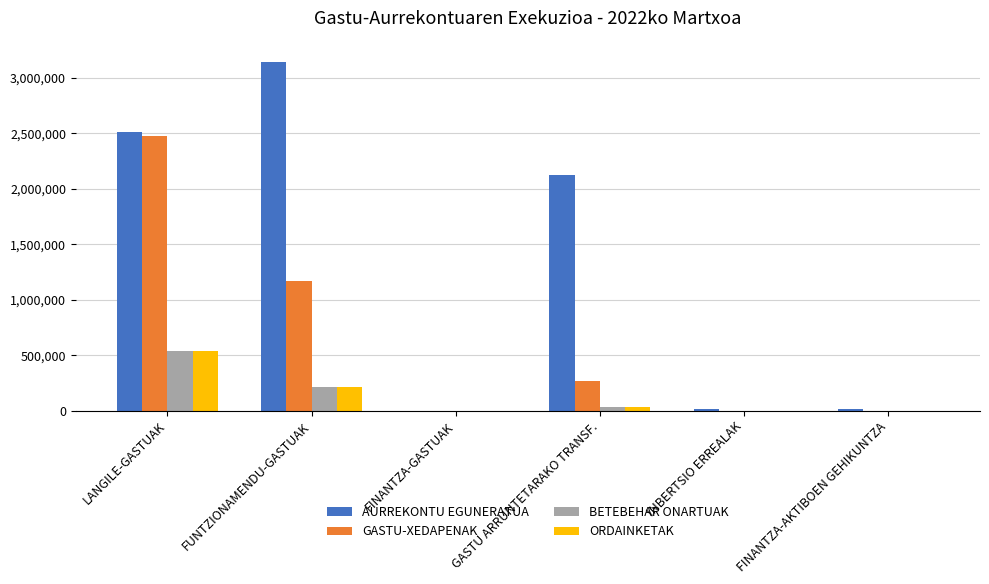

Which series has the largest range (max minus min)?

AURREKONTU EGUNERATUA